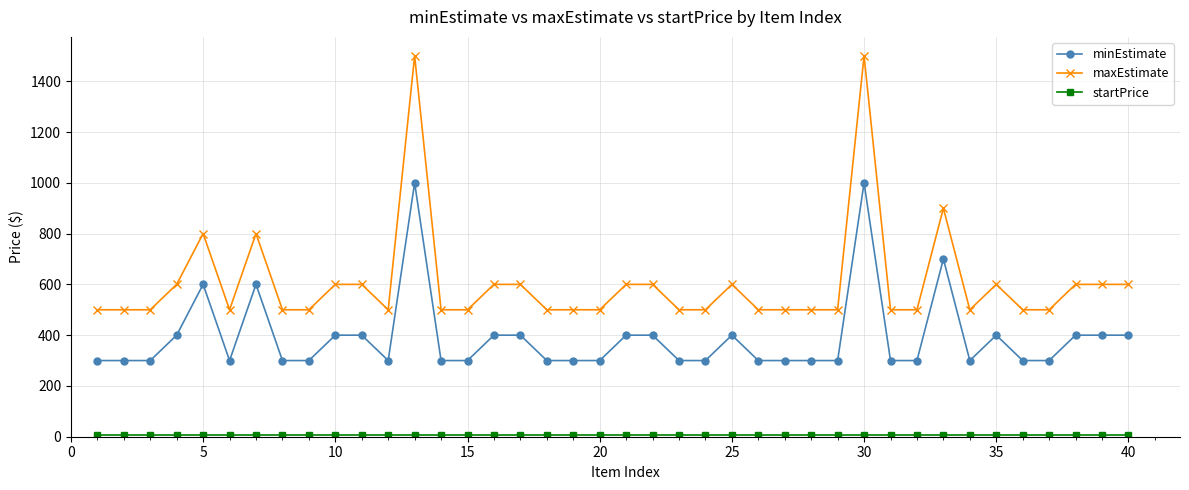

What is the sum of all maxEstimate values?

24200